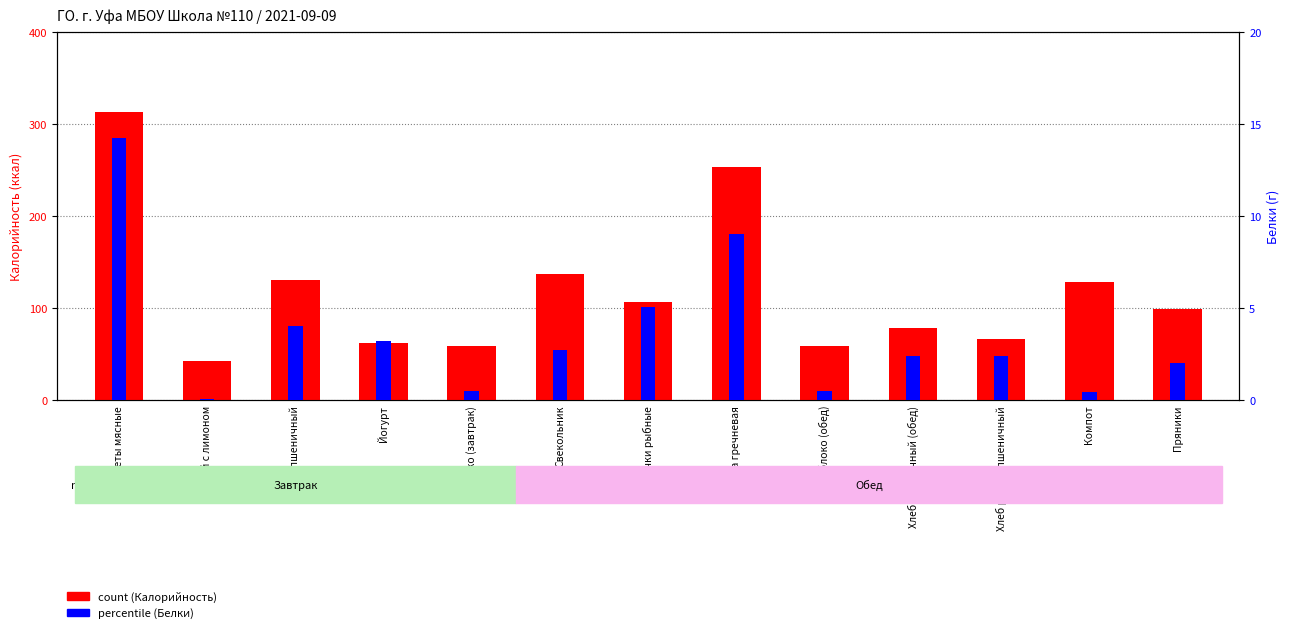

What are all the series names shown in the legend?

count (Калорийность), percentile (Белки)